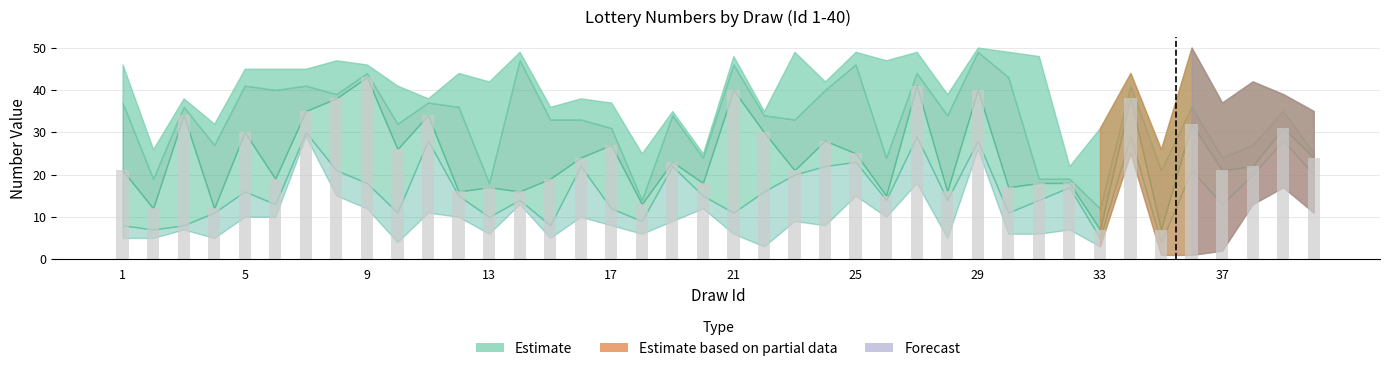

What is the maximum value shown in the chart?

43